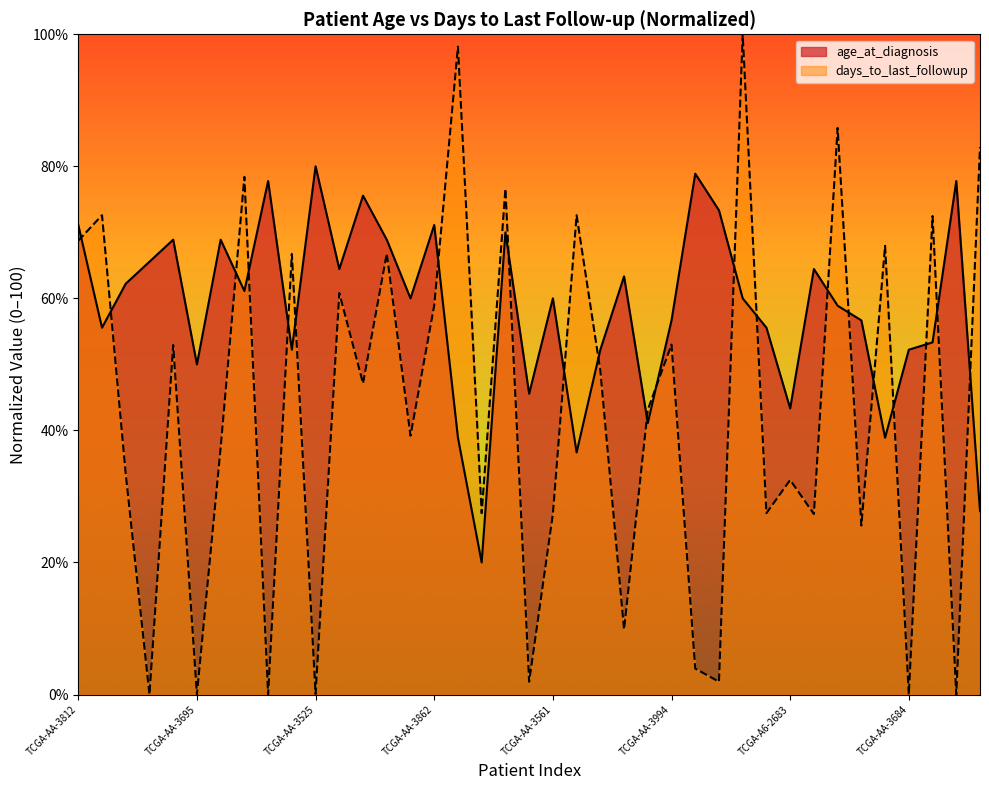

True or false: age_at_diagnosis has a value of 110.8 at TCGA-AA-3696.

False